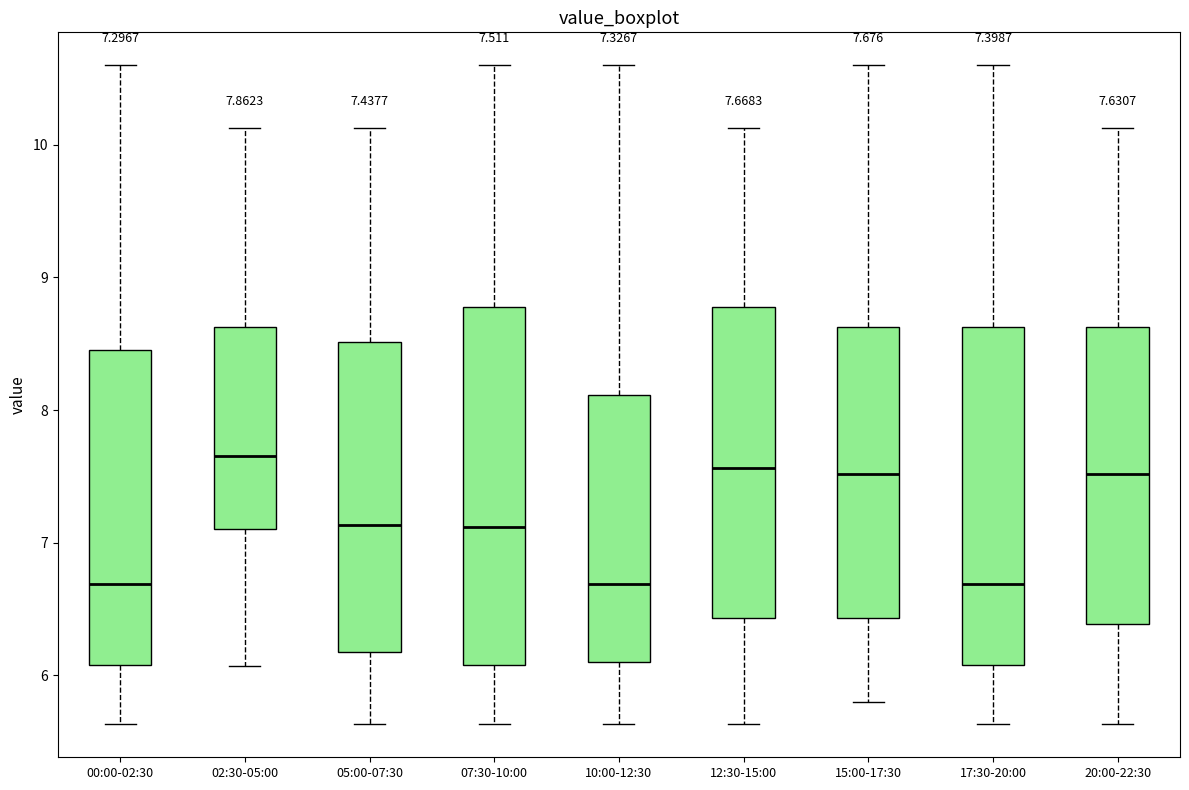

Which box is the tallest, from its lower edge to its upper edge?

07:30-10:00